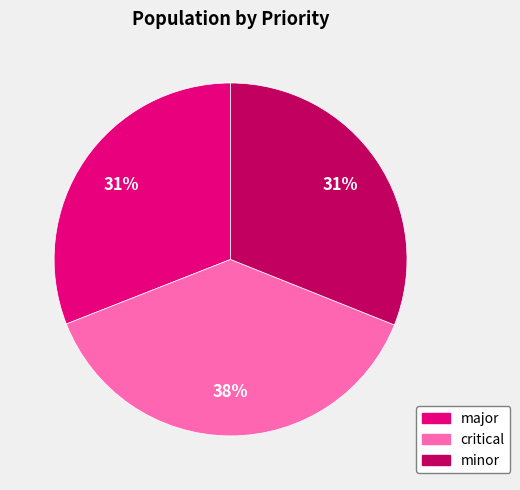

What is the largest slice in the pie chart?

critical